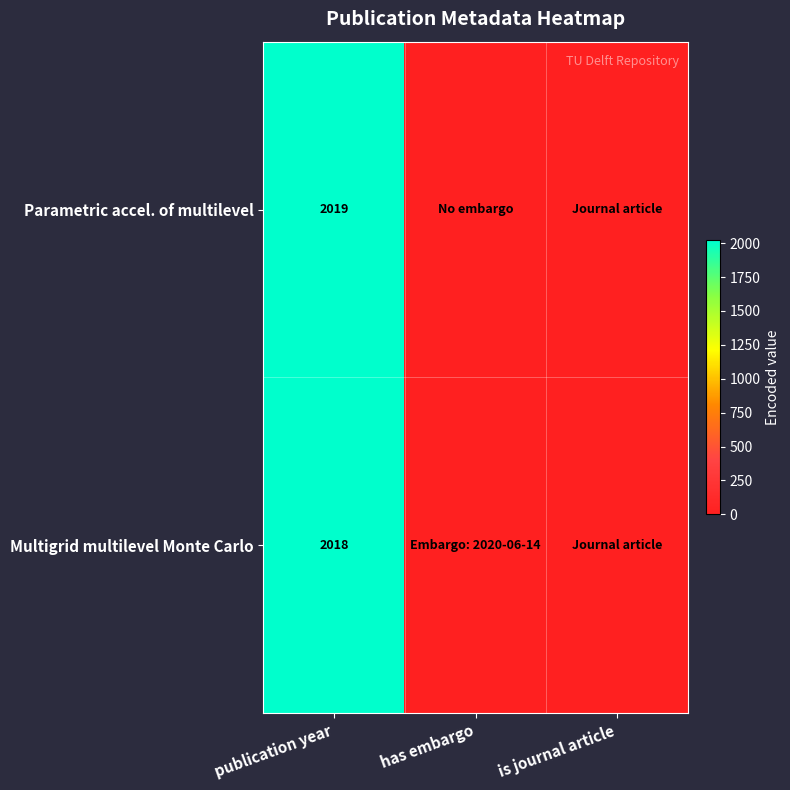

Is it true that Parametric accel. of multilevel equals 2857 at publication year?

False